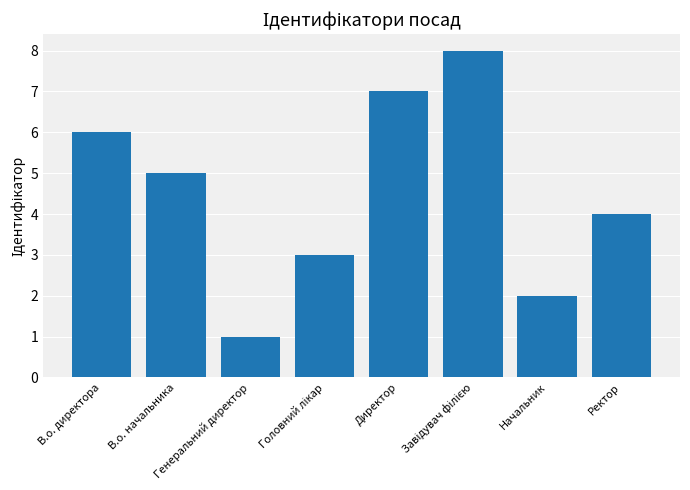

What is the label of the 7th bar from the left?

Начальник